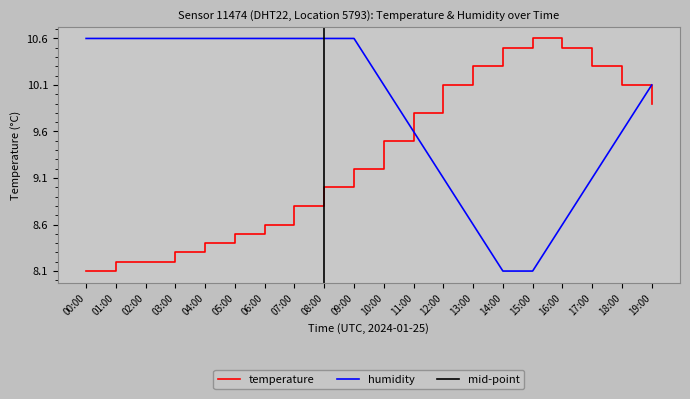

Between 07:00 and 09:00, which series saw the biggest shift?

temperature